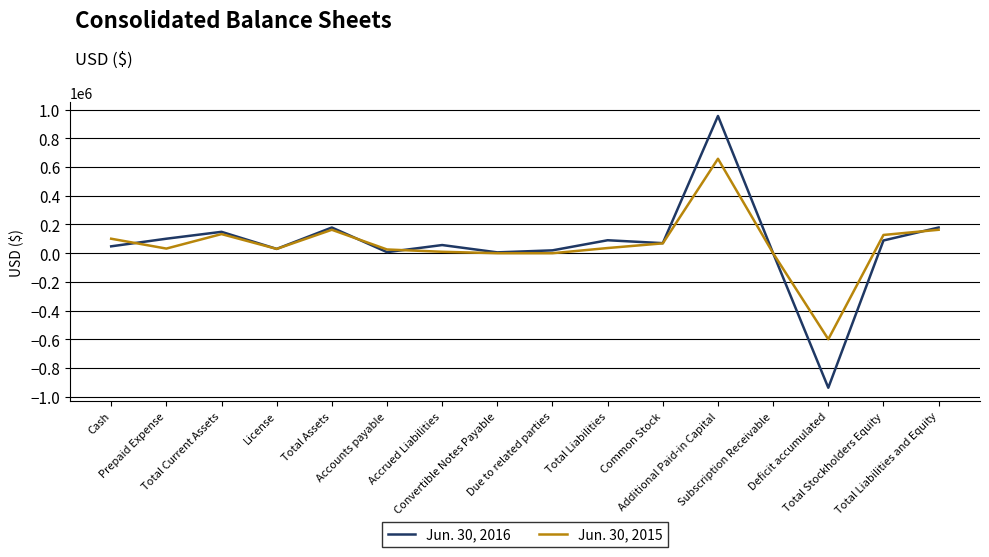

At which label does Jun. 30, 2016 first exceed 70106?

Prepaid Expense